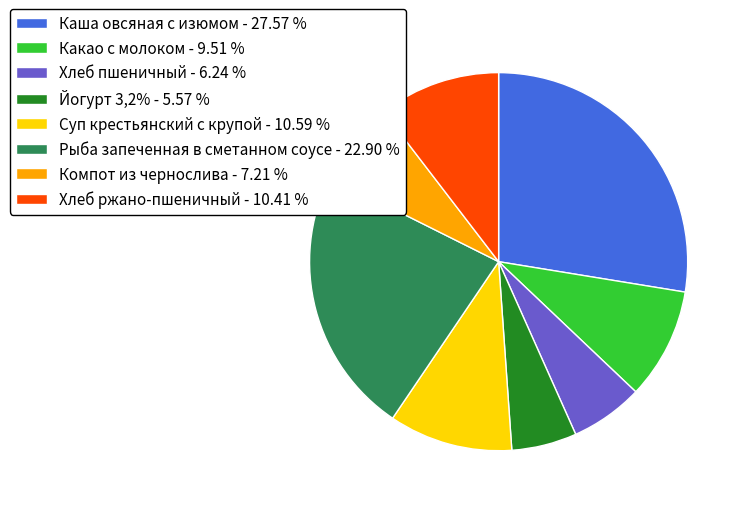

Is the sum of Каша овсяная с изюмом - 27.57 % and Йогурт 3,2% - 5.57 % greater than half?

No